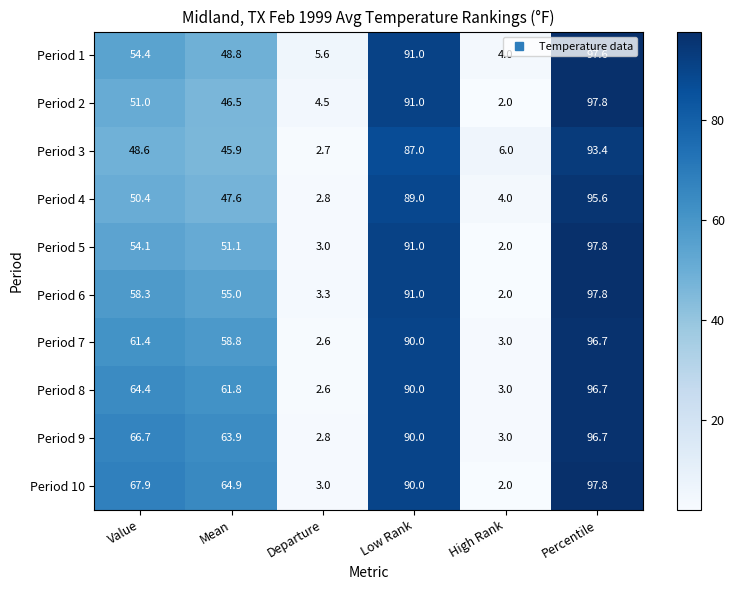

What is the average value of the Period 4 series?

48.2